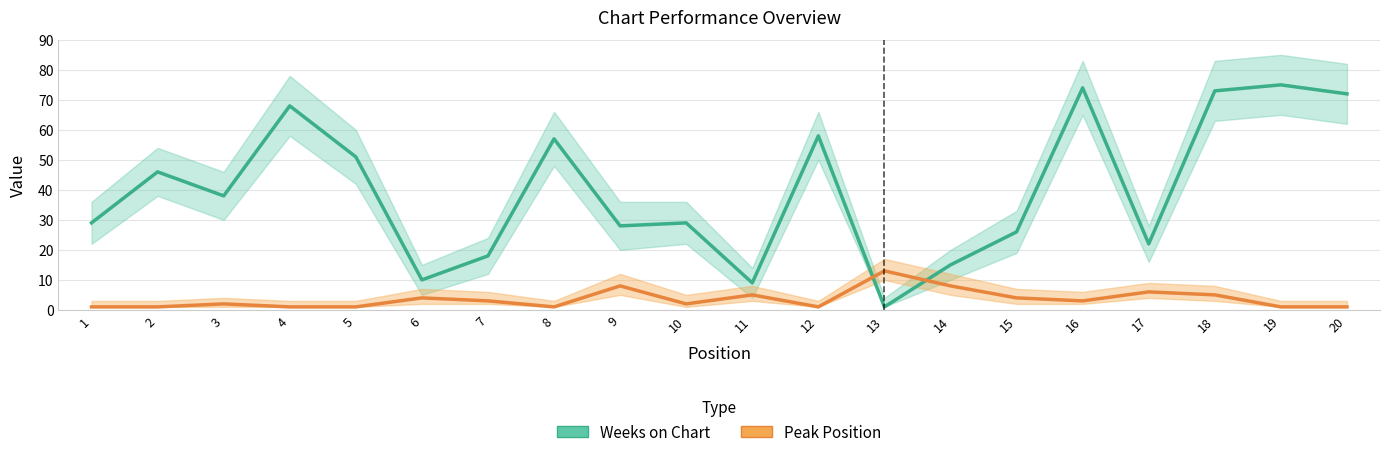

How many intersections are there between Weeks on Chart and Peak Position?

2